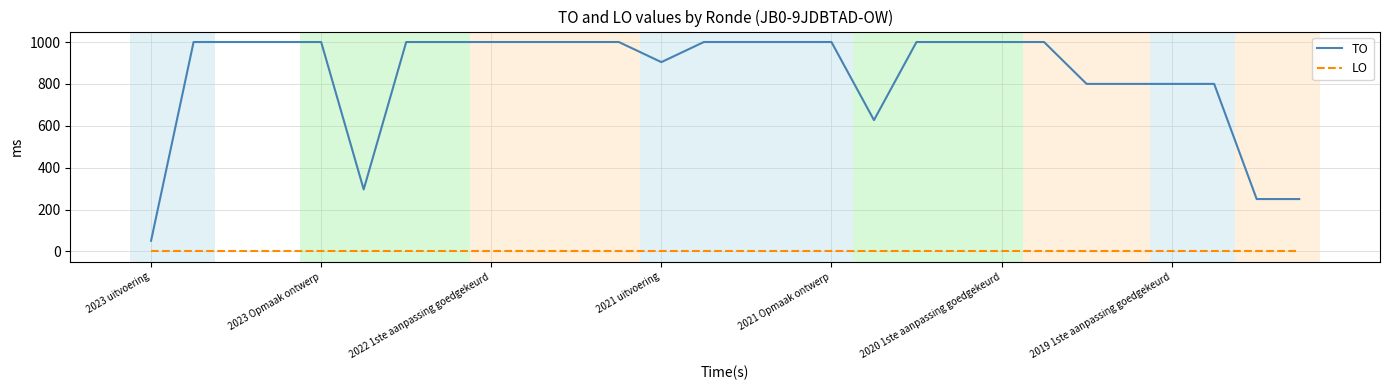

Which series has the widest spread of values?

TO